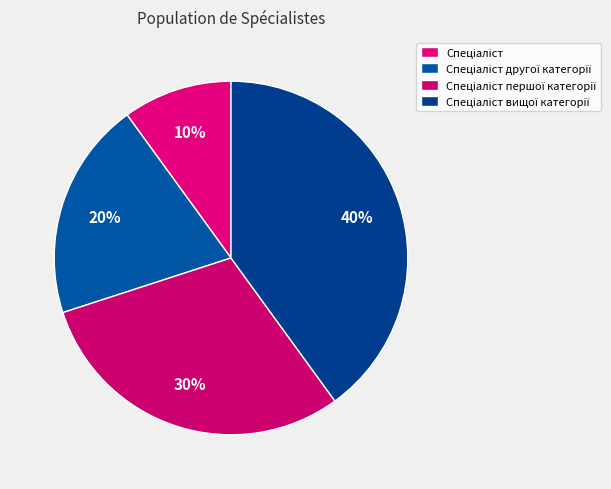

Which category has the smallest portion of the pie?

Спеціаліст